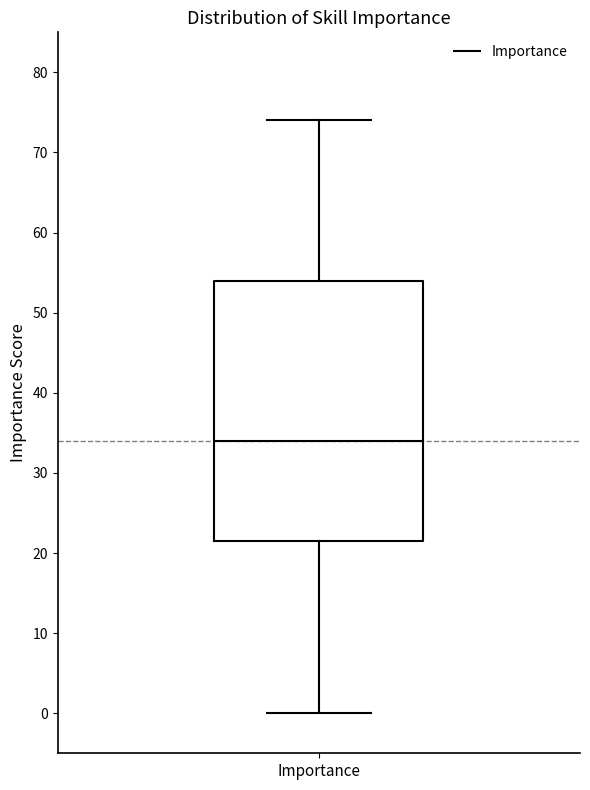

Read this box plot against the y-axis: the position of the median line, the range covered by the box, and the ends of both whiskers. The values are not printed on the chart, so give them approximately, as read against the axis.

median 34, box 22 to 54, whiskers 0 to 74